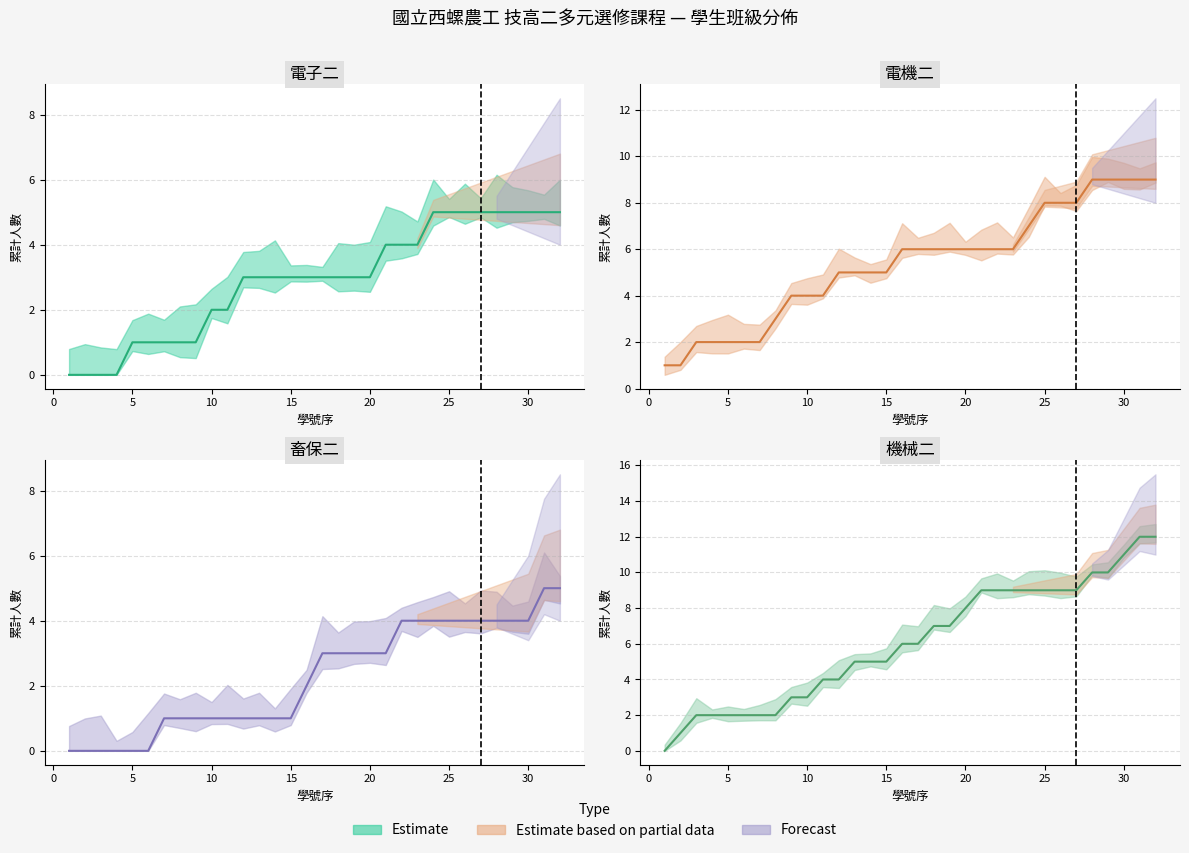

True or false: 畜保二 and 電子二 cross at least once.

False